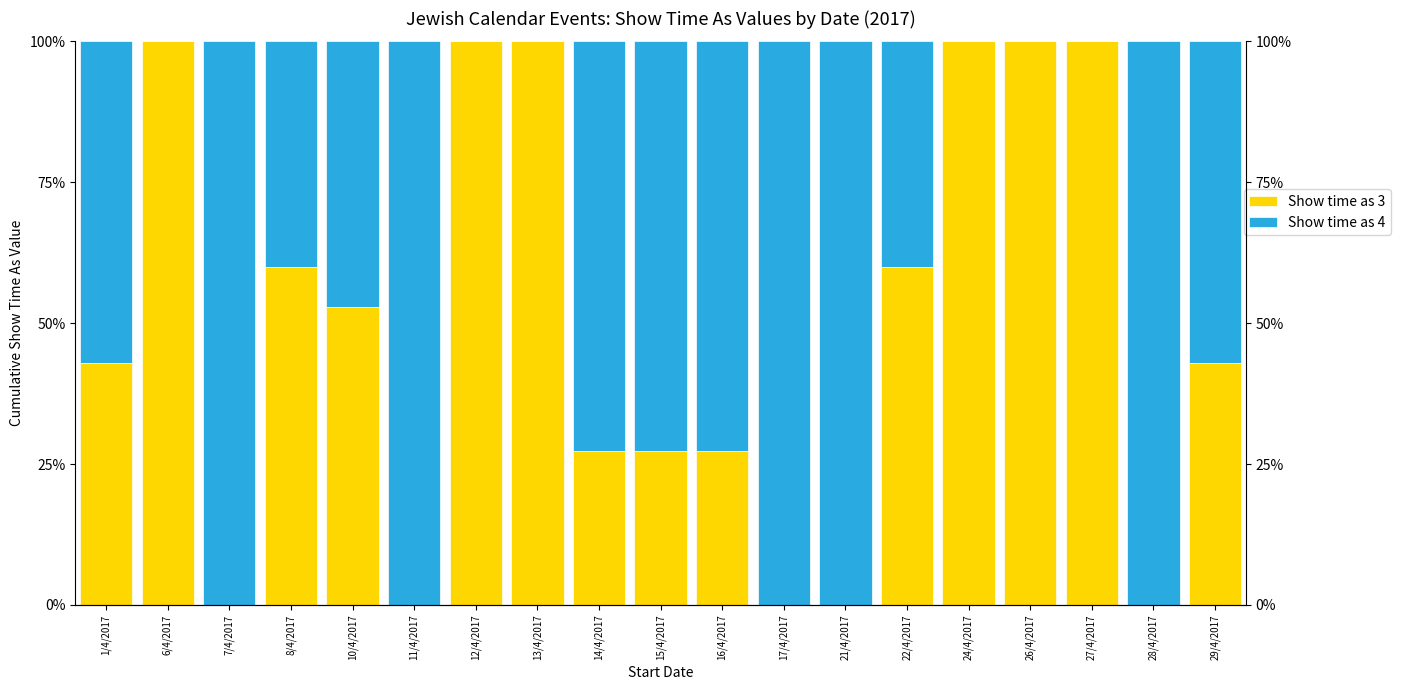

Reading left to right, what are all the values shown in this chart?

Show time as 3: 1/4/2017=42.9	6/4/2017=100.0	7/4/2017=0.0	8/4/2017=60.0	10/4/2017=52.9	11/4/2017=0.0	12/4/2017=100.0	13/4/2017=100.0	14/4/2017=27.3	15/4/2017=27.3	16/4/2017=27.3	17/4/2017=0.0	21/4/2017=0.0	22/4/2017=60.0	24/4/2017=100.0	26/4/2017=100.0	27/4/2017=100.0	28/4/2017=0.0	29/4/2017=42.9
Show time as 4: 1/4/2017=57.1	6/4/2017=0.0	7/4/2017=100.0	8/4/2017=40.0	10/4/2017=47.1	11/4/2017=100.0	12/4/2017=0.0	13/4/2017=0.0	14/4/2017=72.7	15/4/2017=72.7	16/4/2017=72.7	17/4/2017=100.0	21/4/2017=100.0	22/4/2017=40.0	24/4/2017=0.0	26/4/2017=0.0	27/4/2017=0.0	28/4/2017=100.0	29/4/2017=57.1